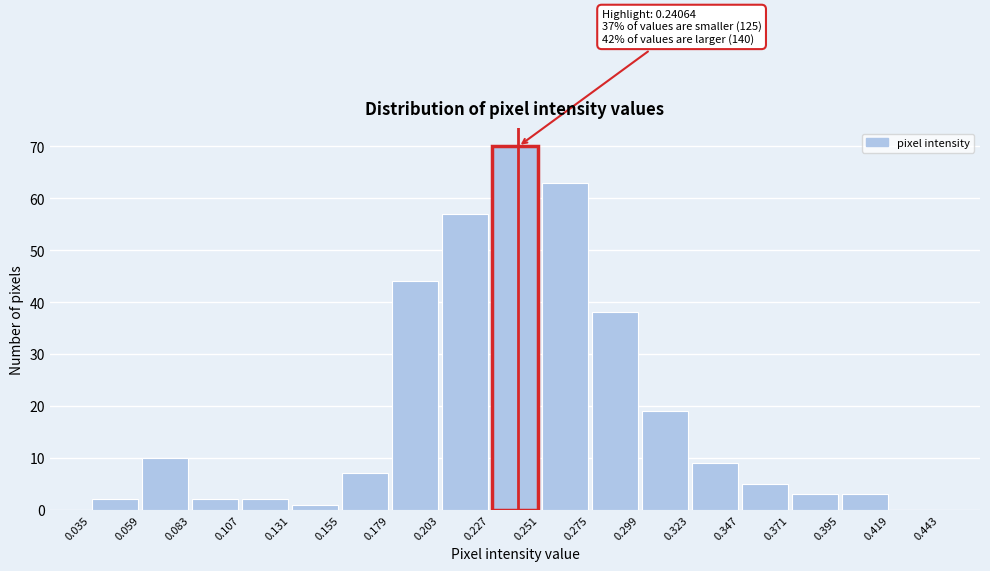

Which range on the x-axis has the tallest bar?

0.227 to 0.251